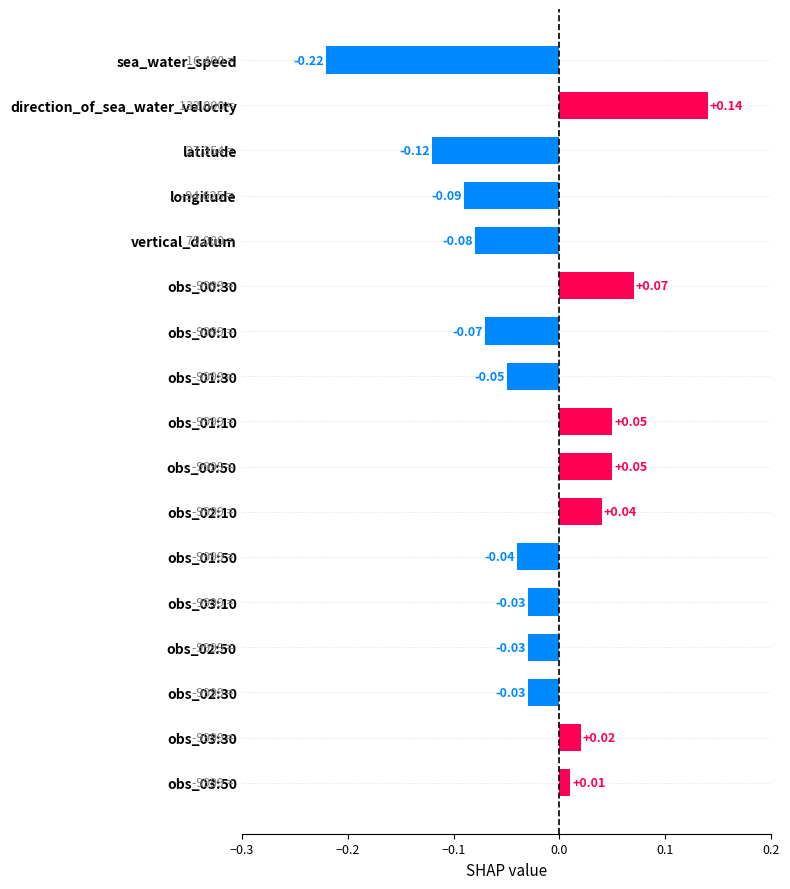

Does the chart contain any negative values?

Yes